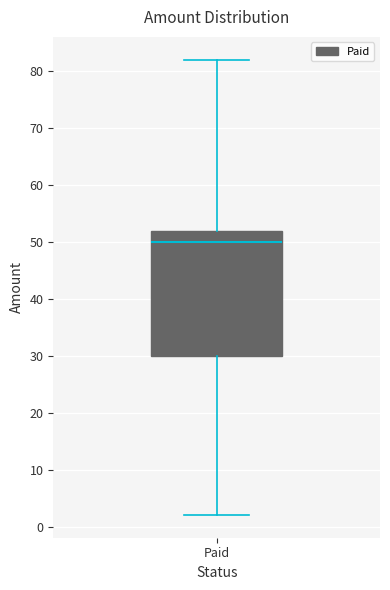

Where does the median line of the box for Paid sit on the y-axis? The values are not printed on the chart, so give them approximately, as read against the axis.

50